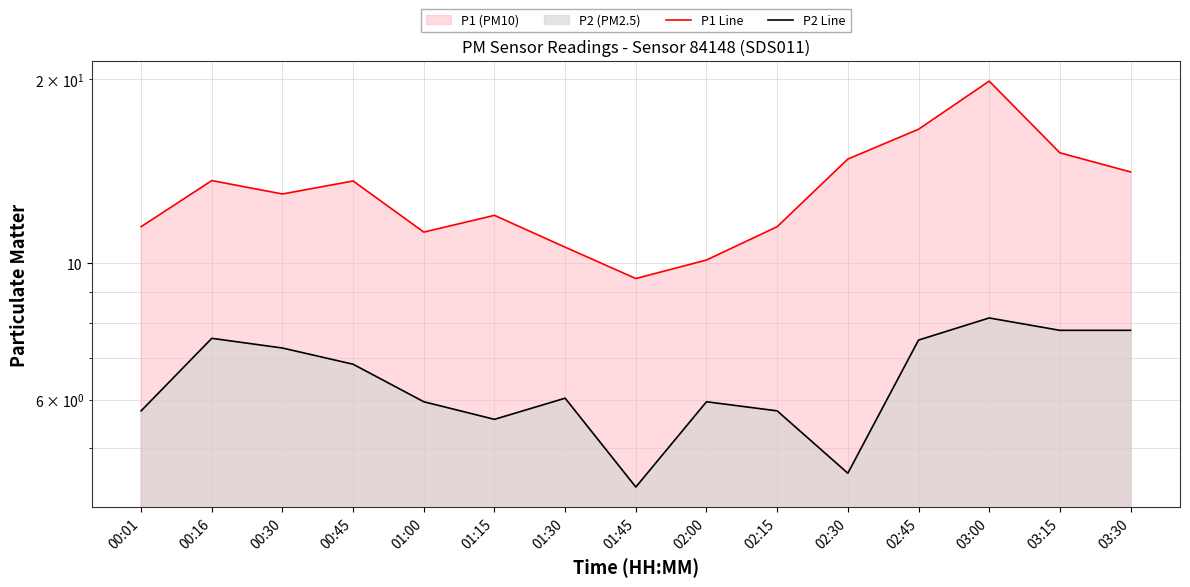

Which series has the widest spread of values?

P1 Line